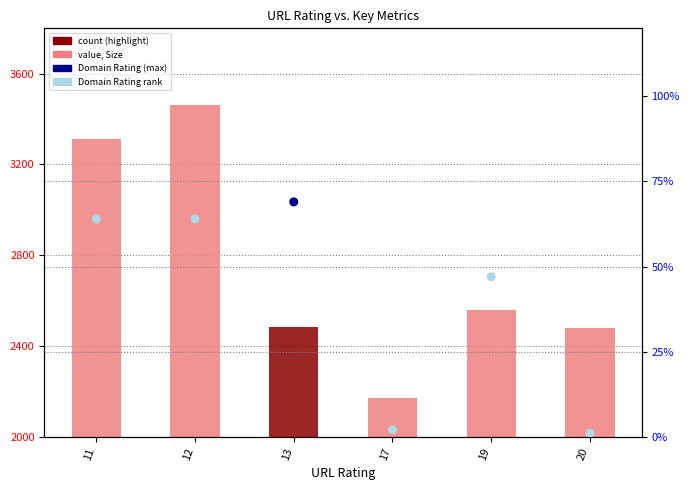

At how many categories does at least one series exceed 163?

6